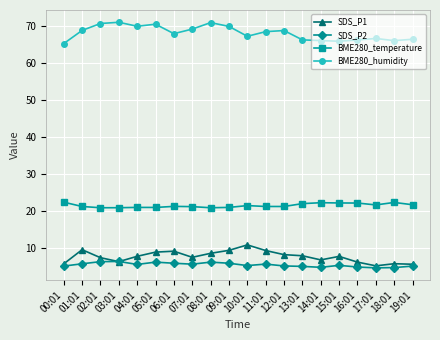

What is the sum of the BME280_humidity values at 04:01 and 13:01?

136.2